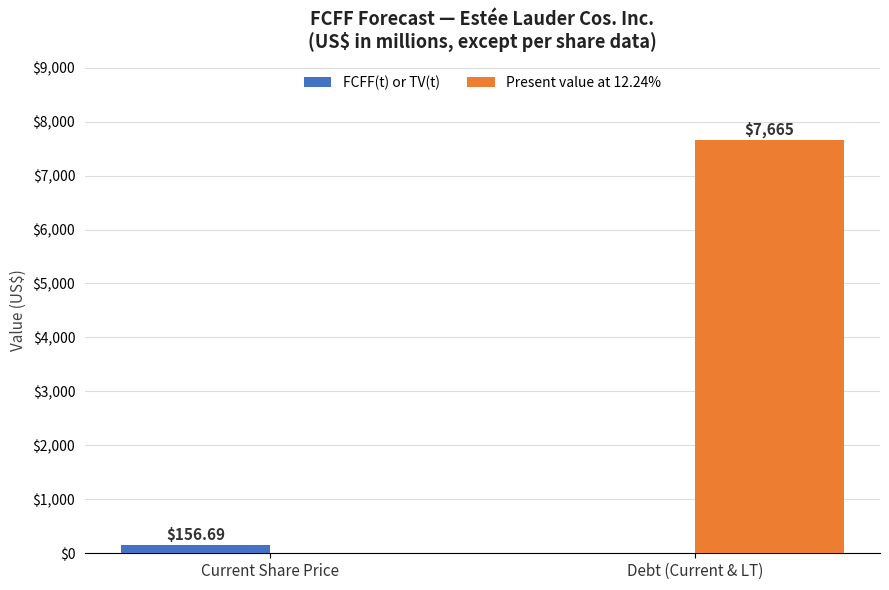

Is the value of Present value at 12.24% at Debt (Current & LT) greater than the value of FCFF(t) or TV(t) at Debt (Current & LT)?

Yes